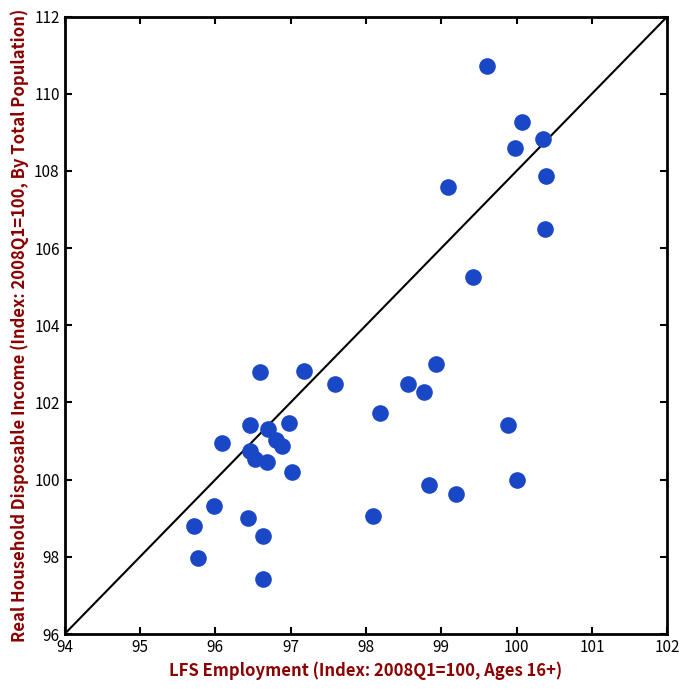

What Y value in the scatter plot is closest to 104?

103.0